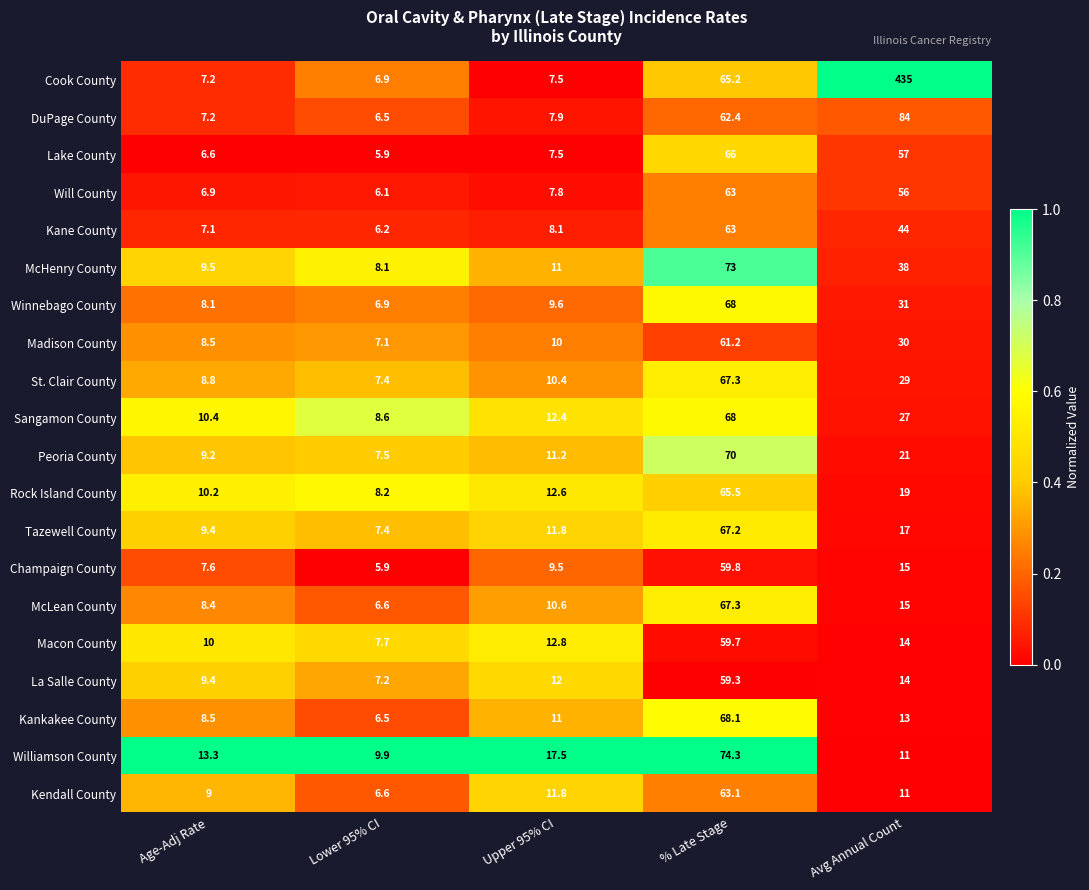

How many data points does each series have?

5